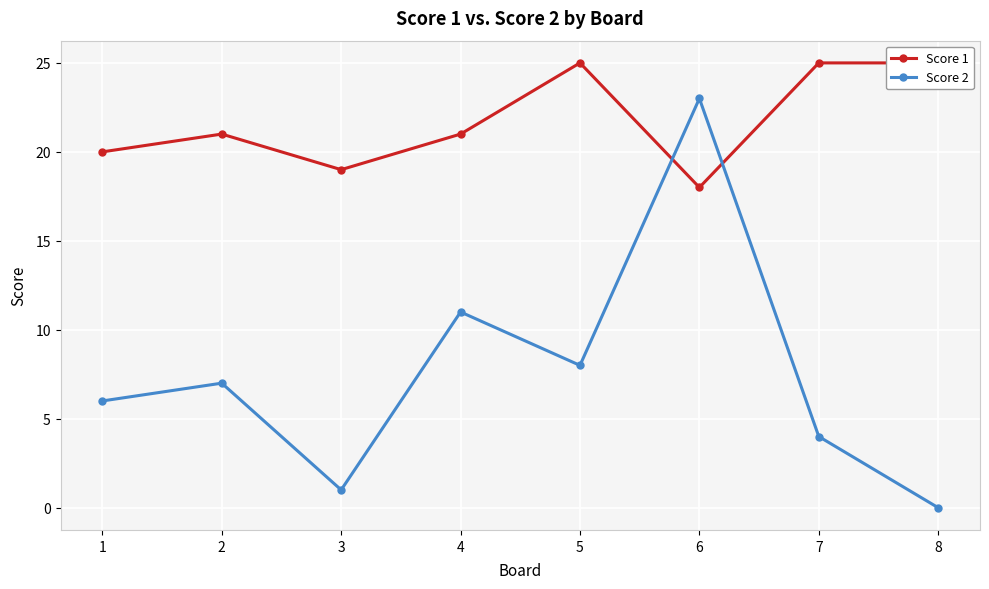

The Score 2 series shows 3 at 2. True or false?

False